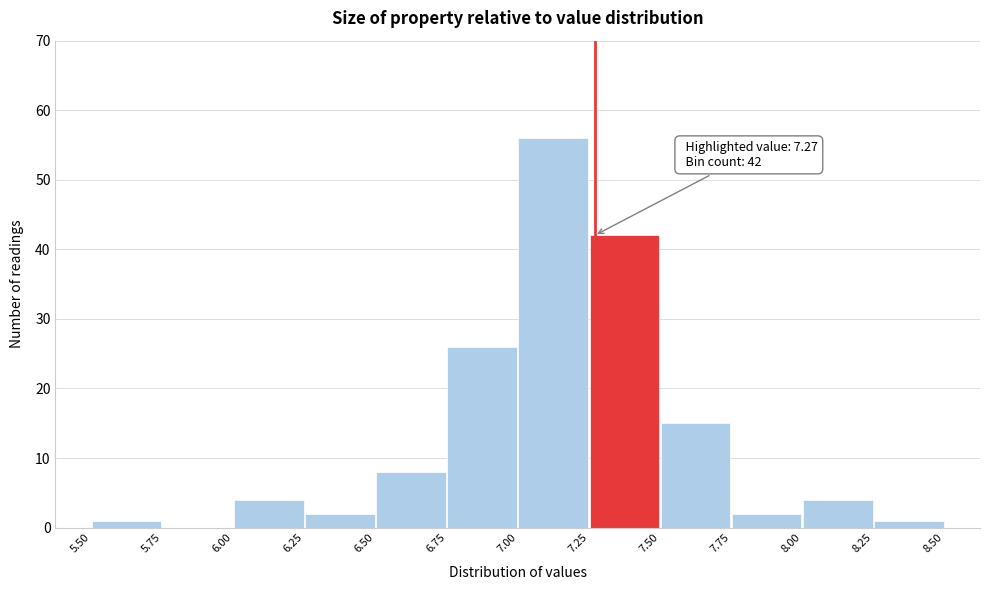

Over which range of the x-axis is the bar tallest?

7.00 to 7.25